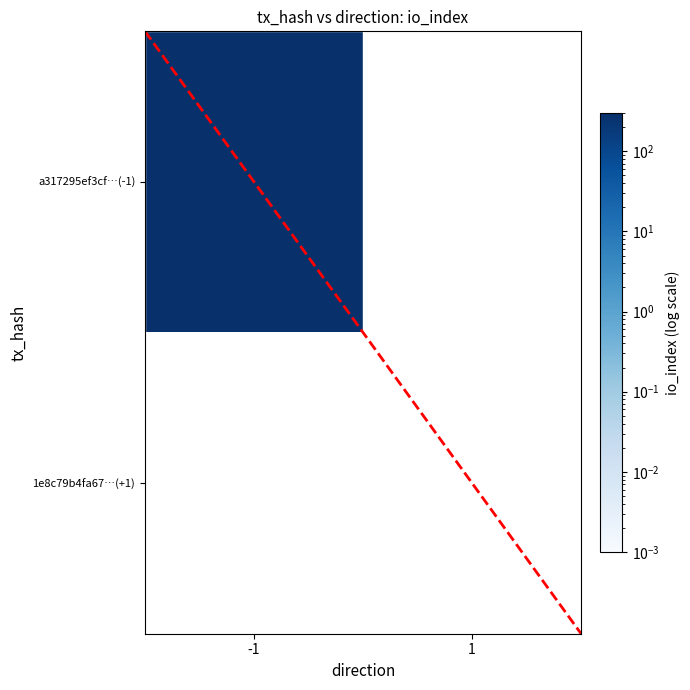

At which label does a317295ef3cf1df51acaad3e9d80b7ec6d40adb reach its minimum?

1